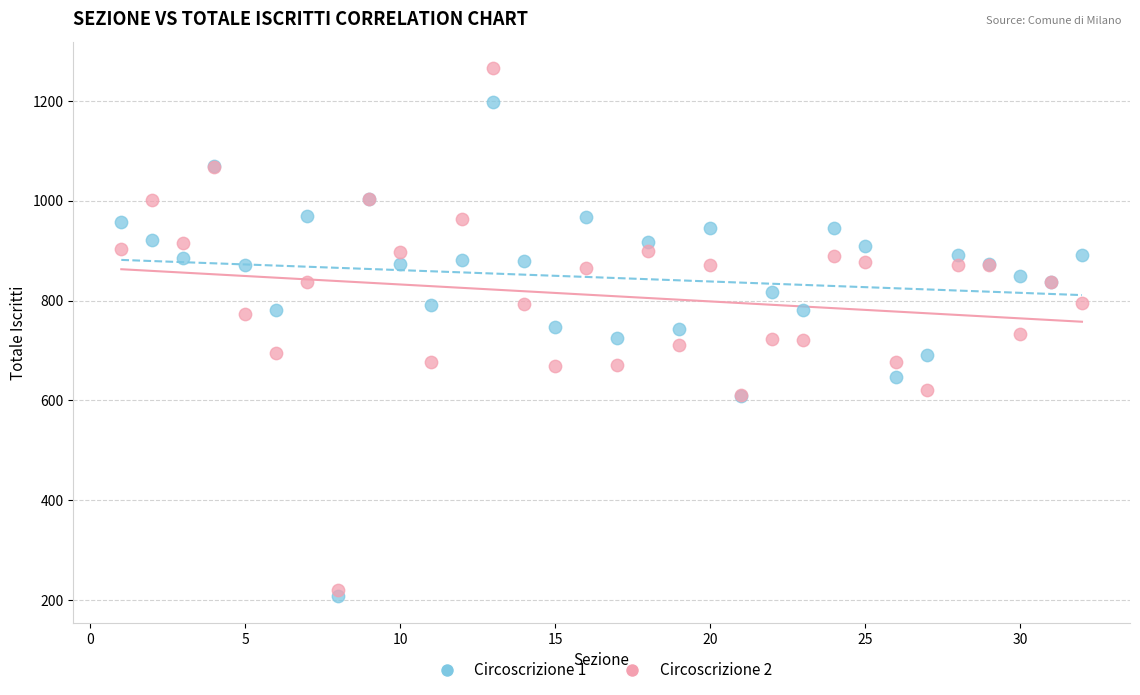

Which series has the largest Y range (max minus min)?

Circoscrizione 2